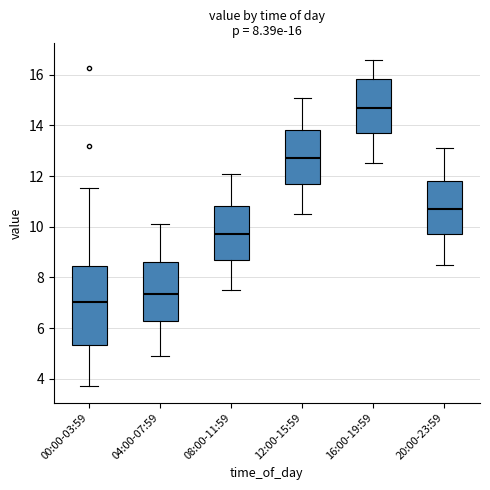

Which box's median line is the lowest?

00:00-03:59